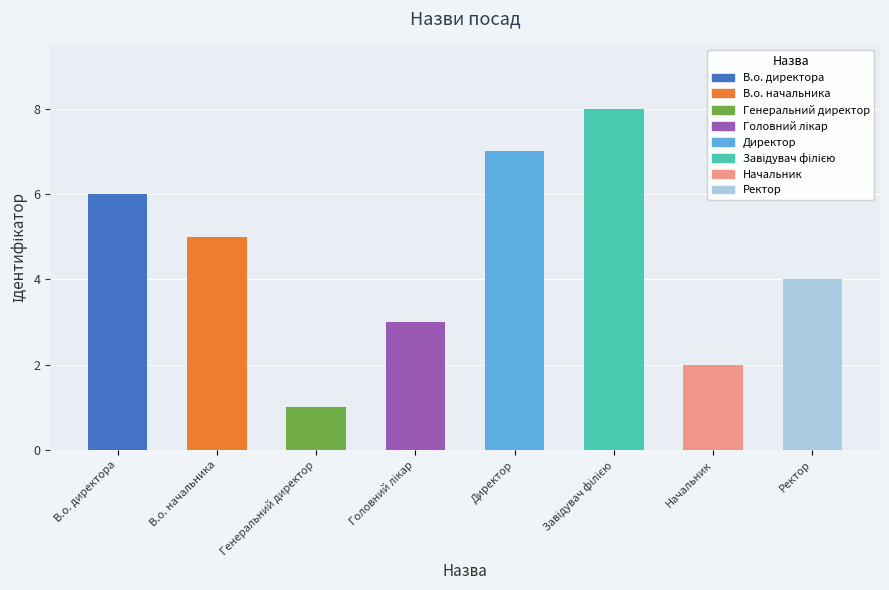

Does the chart contain any negative values?

No